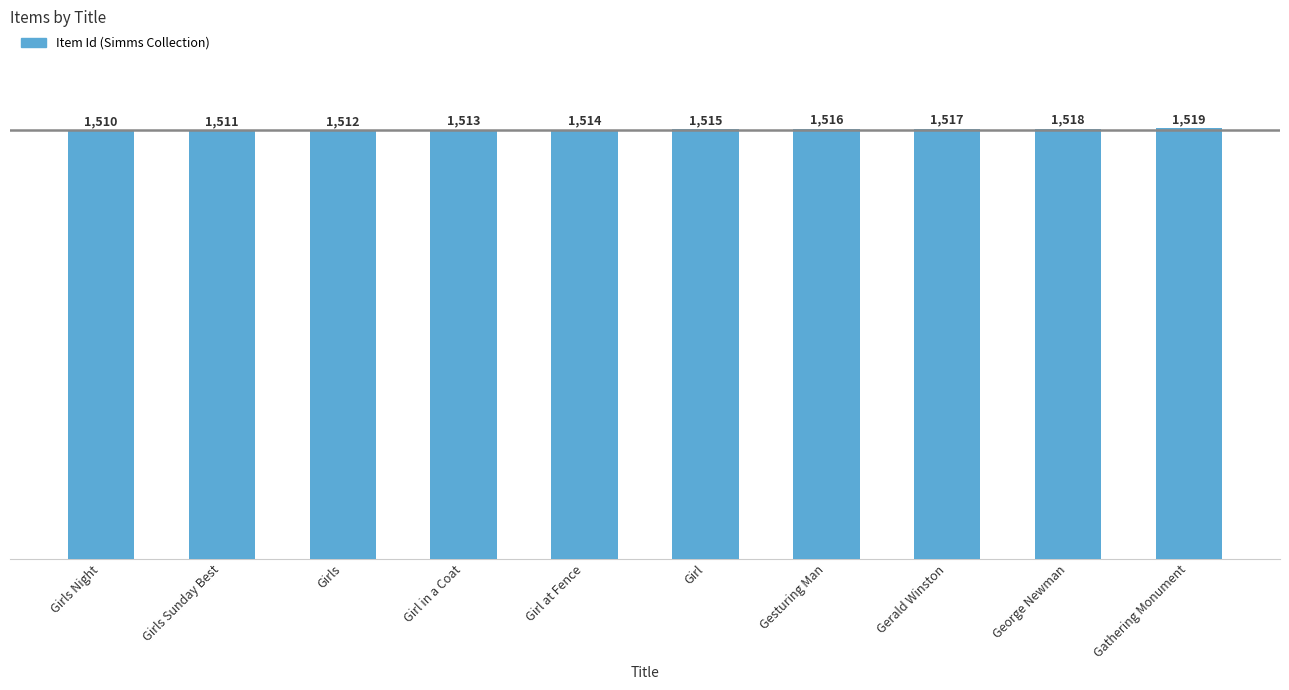

Read the value at Gesturing Man.

1516